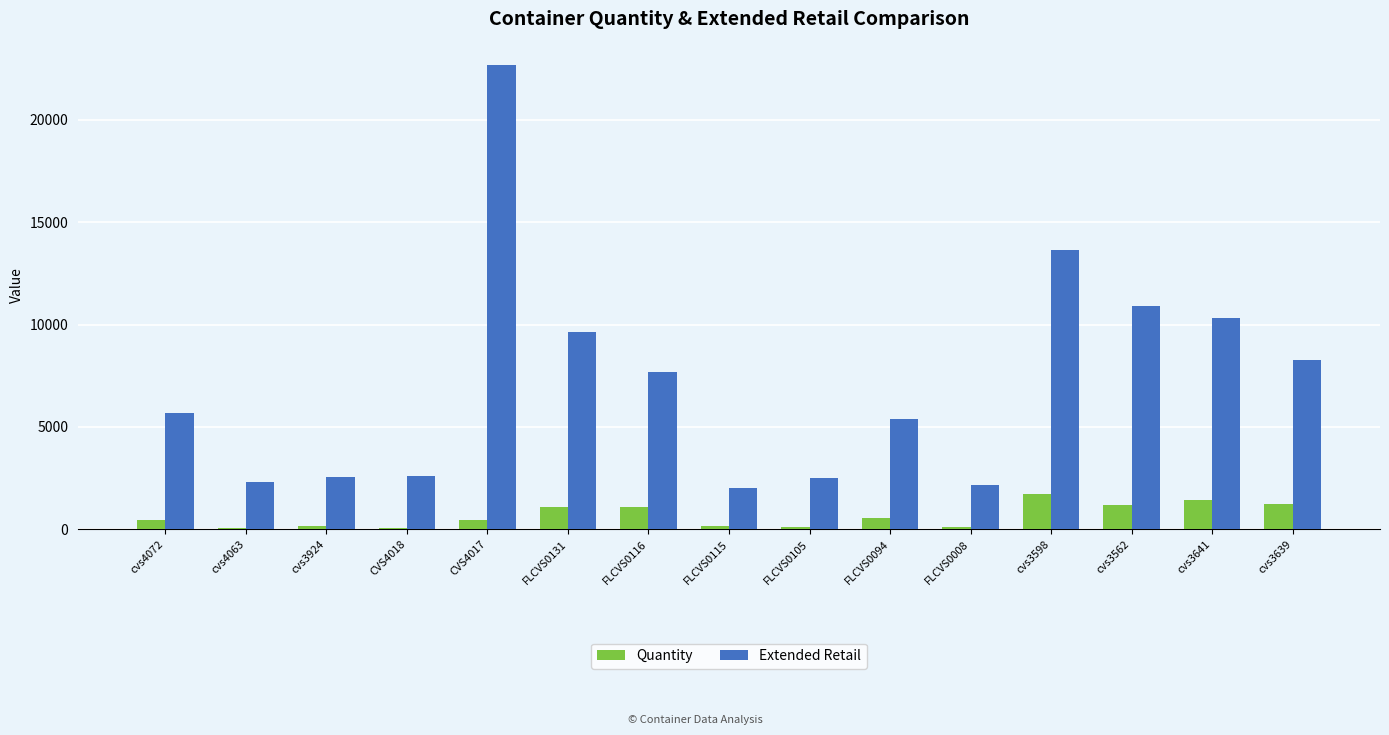

At which category is the sum across all series the highest?

CVS4017